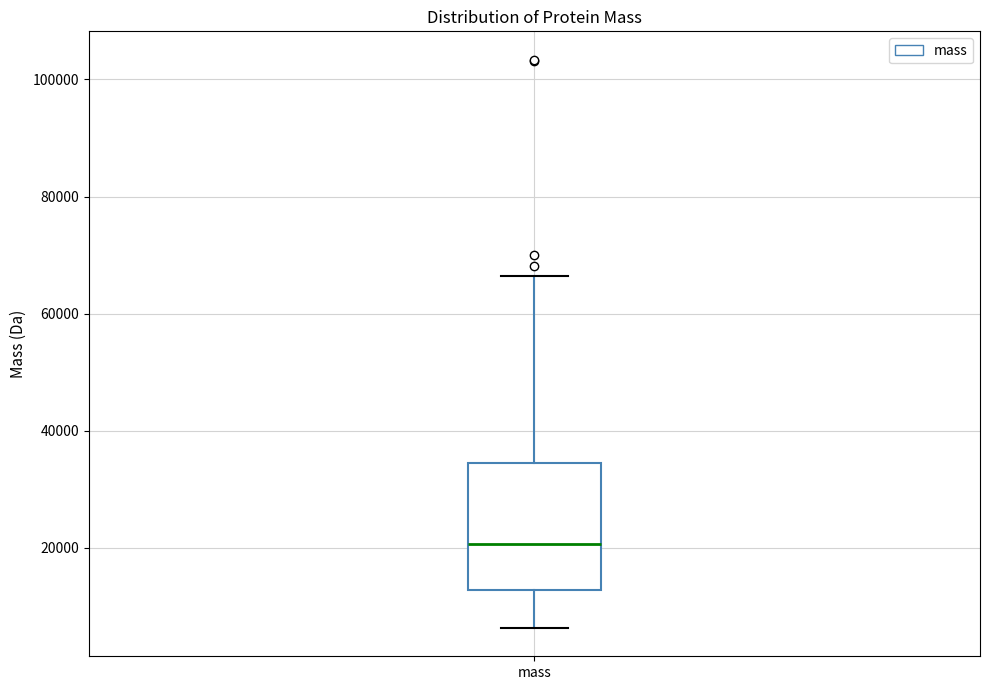

Read this box plot against the y-axis: the position of the median line, the range covered by the box, and the ends of both whiskers. The values are not printed on the chart, so give them approximately, as read against the axis.

median 20000, box 12000 to 34000, whiskers 6000 to 66000